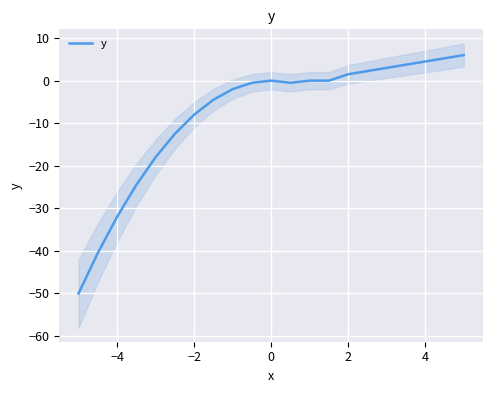

Is it true that y equals 0.0 at 0?

True